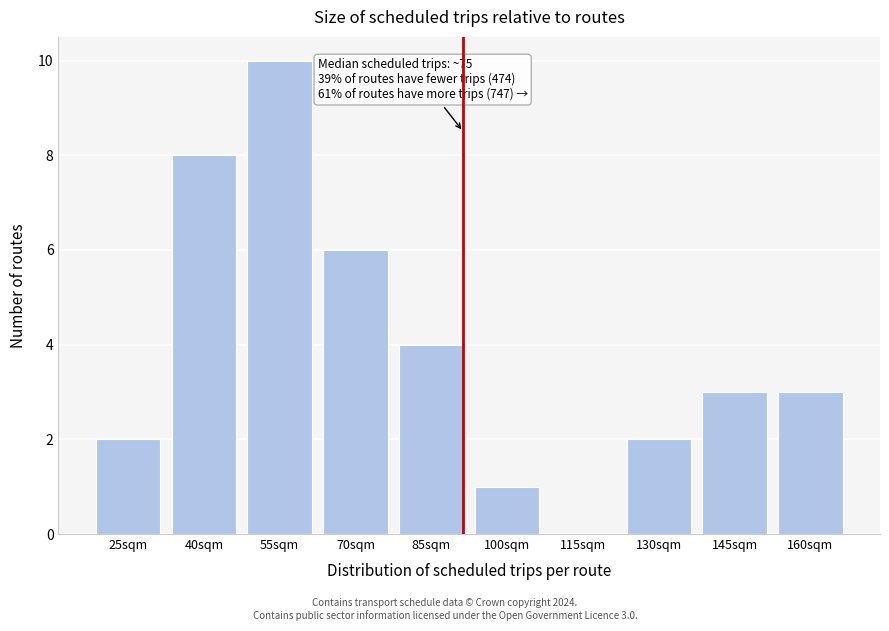

Reading left to right, list all the values displayed in this chart.

25sqm=2	40sqm=8	55sqm=10	70sqm=6	85sqm=4	100sqm=1	115sqm=0	130sqm=2	145sqm=3	160sqm=3